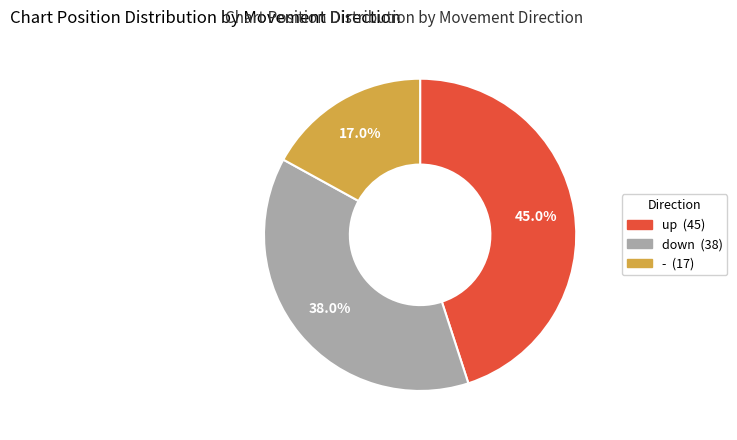

What is the largest slice in the pie chart?

up